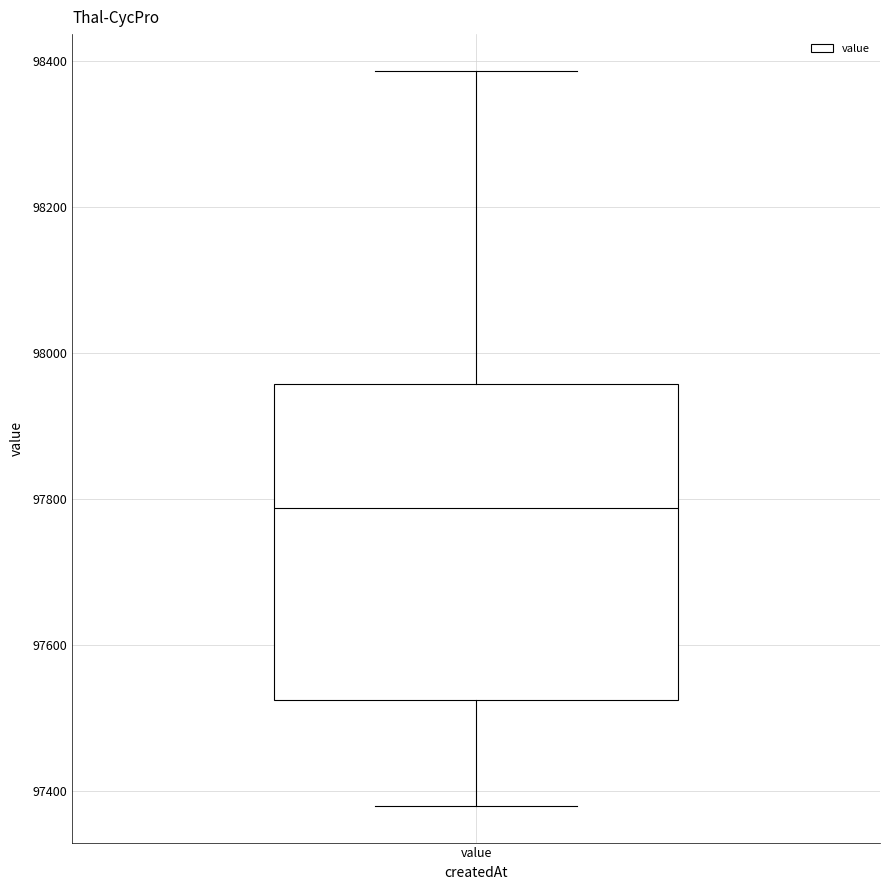

Transcribe this box plot: give where the median line is, the range the box spans, and where the two whiskers end, as read against the y-axis. The values are not printed on the chart, so give them approximately, as read against the axis.

median 97780, box 97520 to 97960, whiskers 97380 to 98380